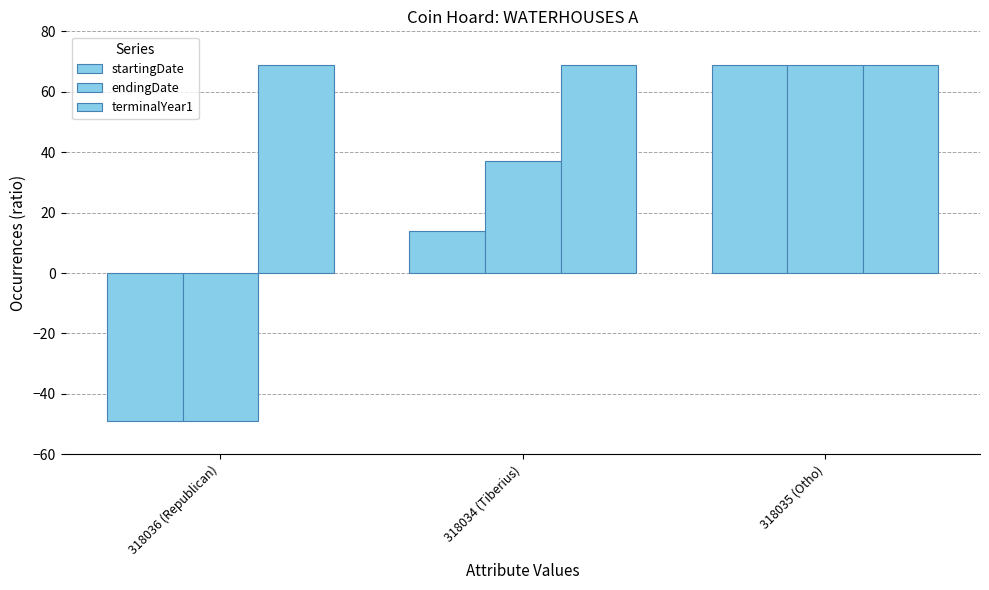

Which label corresponds to the largest value in the chart?

318035 (Otho)